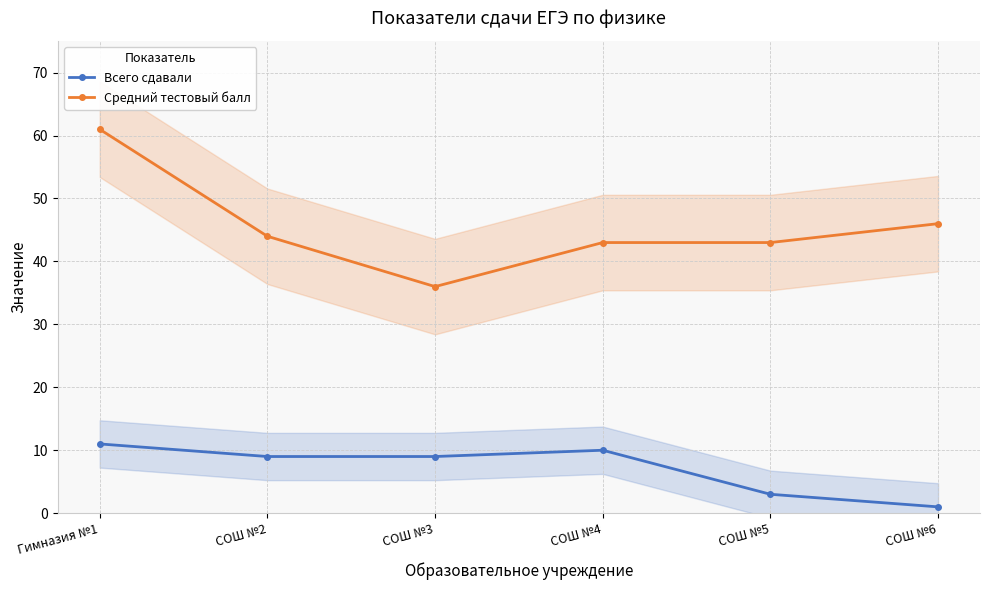

What position from the left is СОШ №6?

6